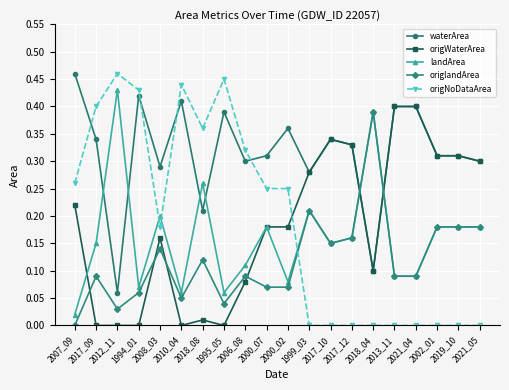

What is the label of the 2nd point from the left?

2017_09